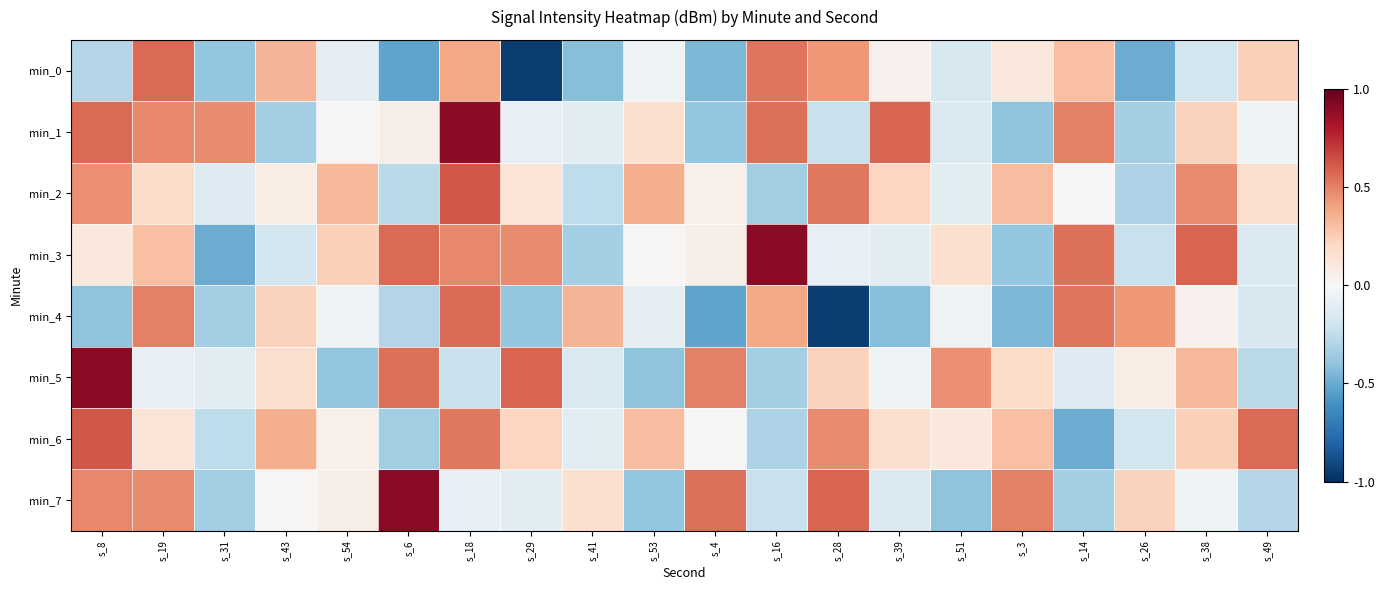

What is the maximum value shown in the chart?

0.9